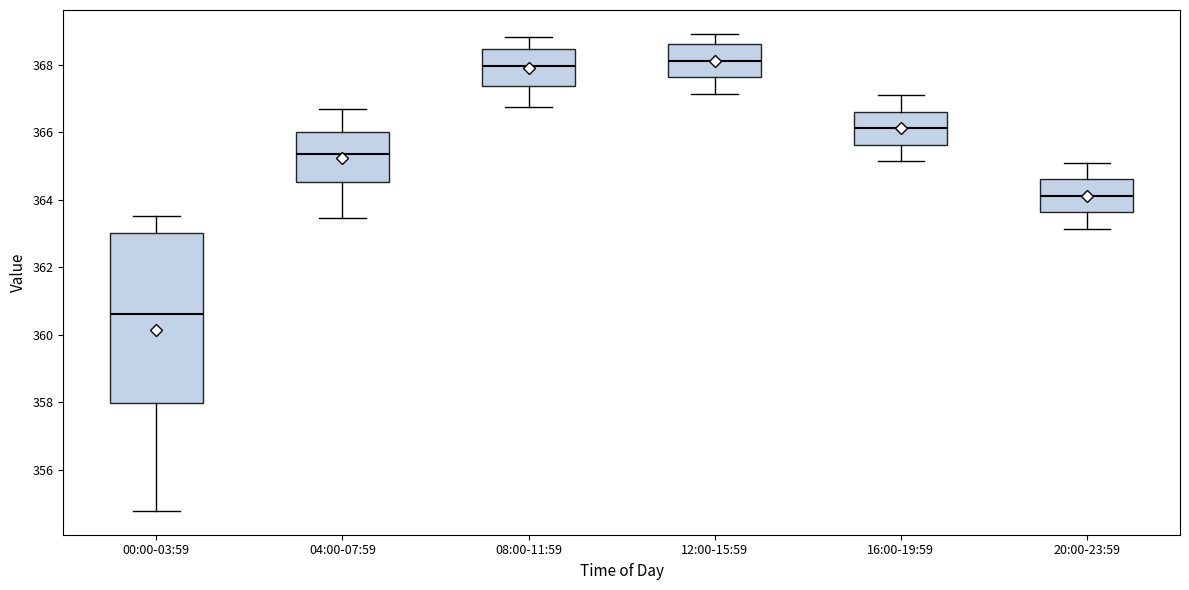

Where is the upper edge of the box for 08:00-11:59 on the y-axis? The values are not printed on the chart, so give them approximately, as read against the axis.

368.4